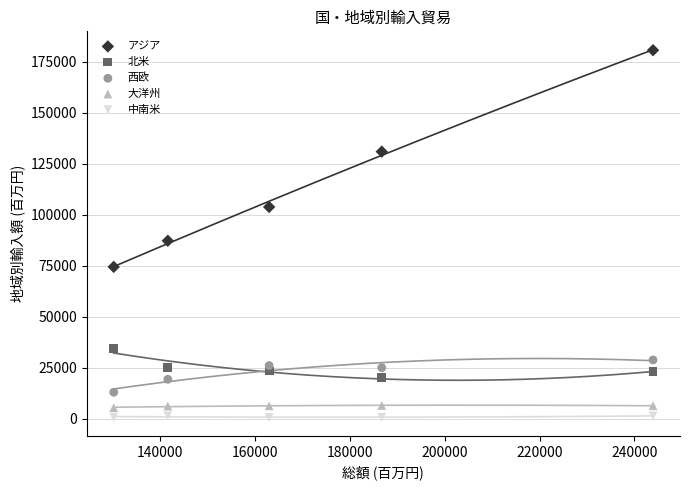

Which series reaches the maximum Y coordinate?

アジア